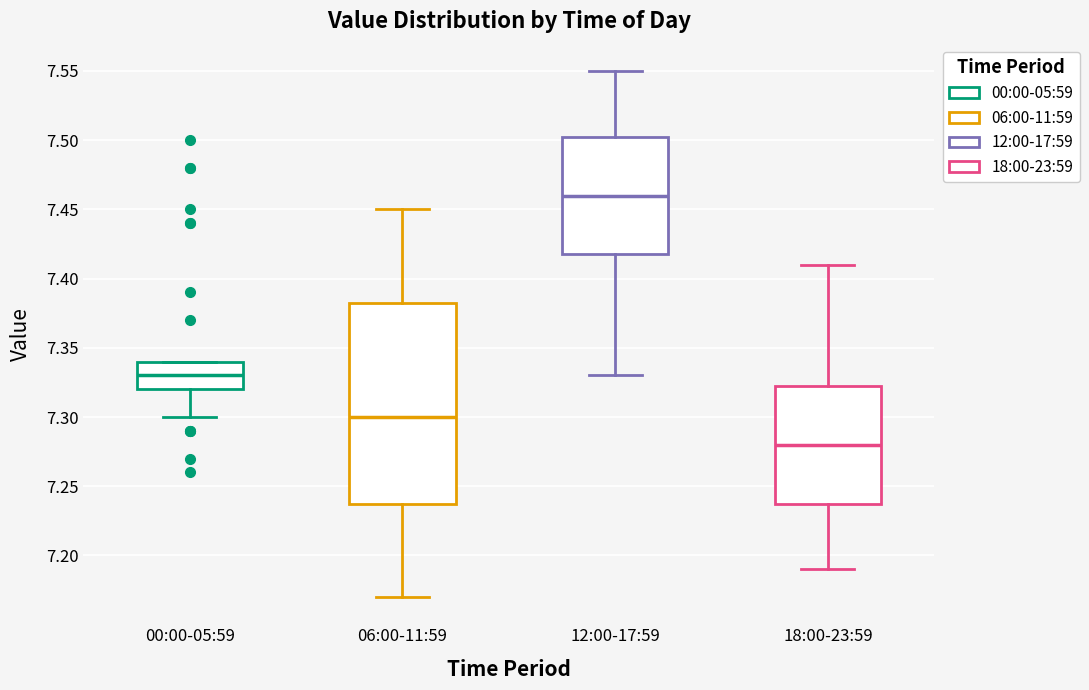

Which box's median line is the highest?

12:00-17:59